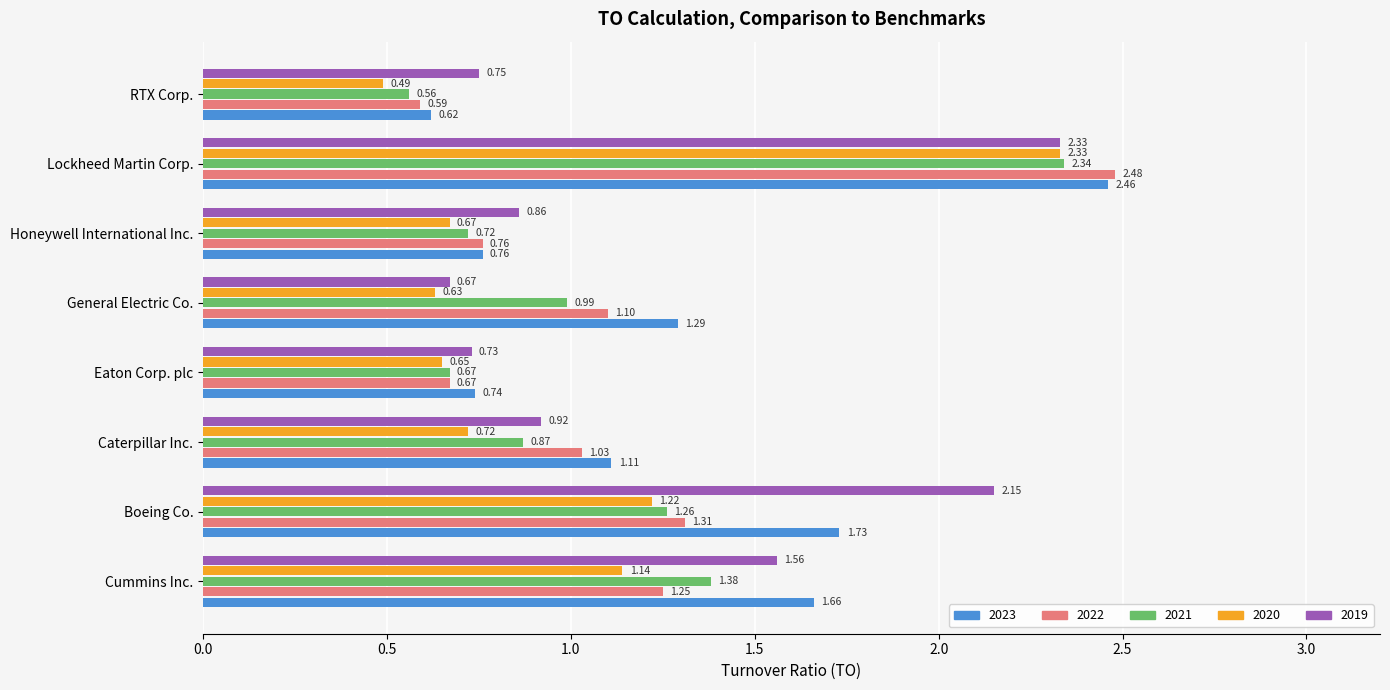

Which series changed the most between Boeing Co. and General Electric Co.?

2019